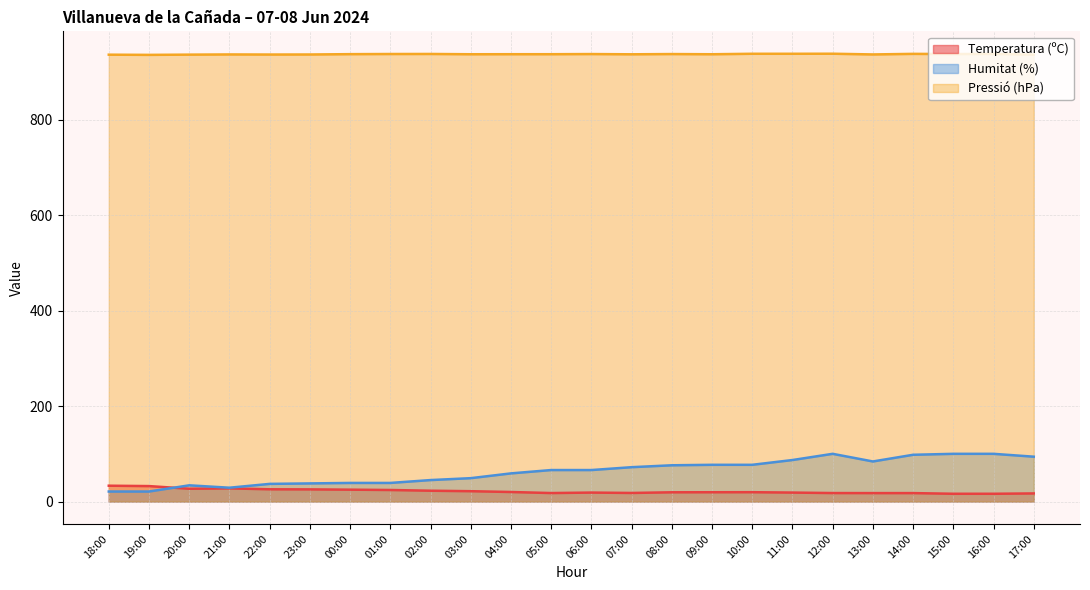

What is the difference between the highest and lowest values at 06:00?

918.9